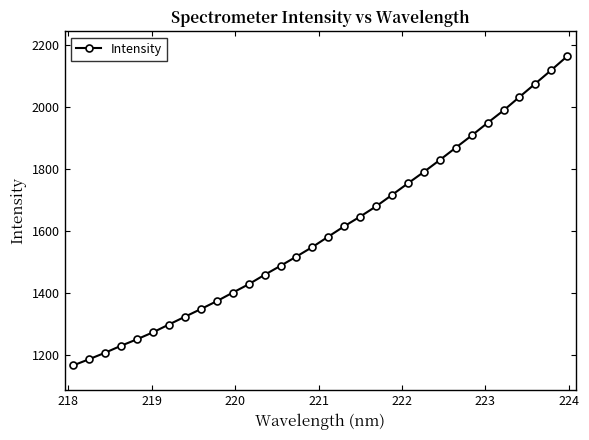

True or false: there are more than 2 points higher than both neighbors.

False